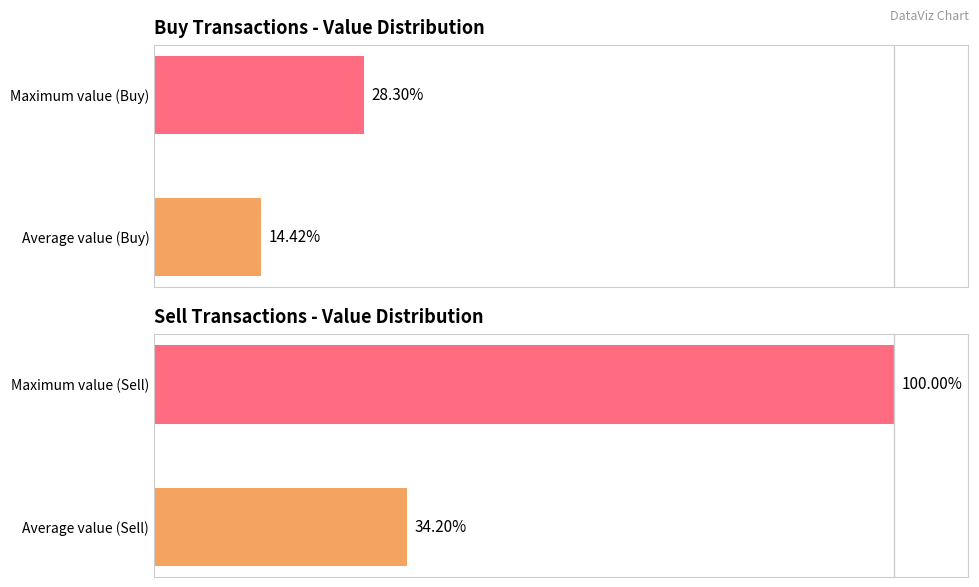

Are the bars horizontal?

Yes